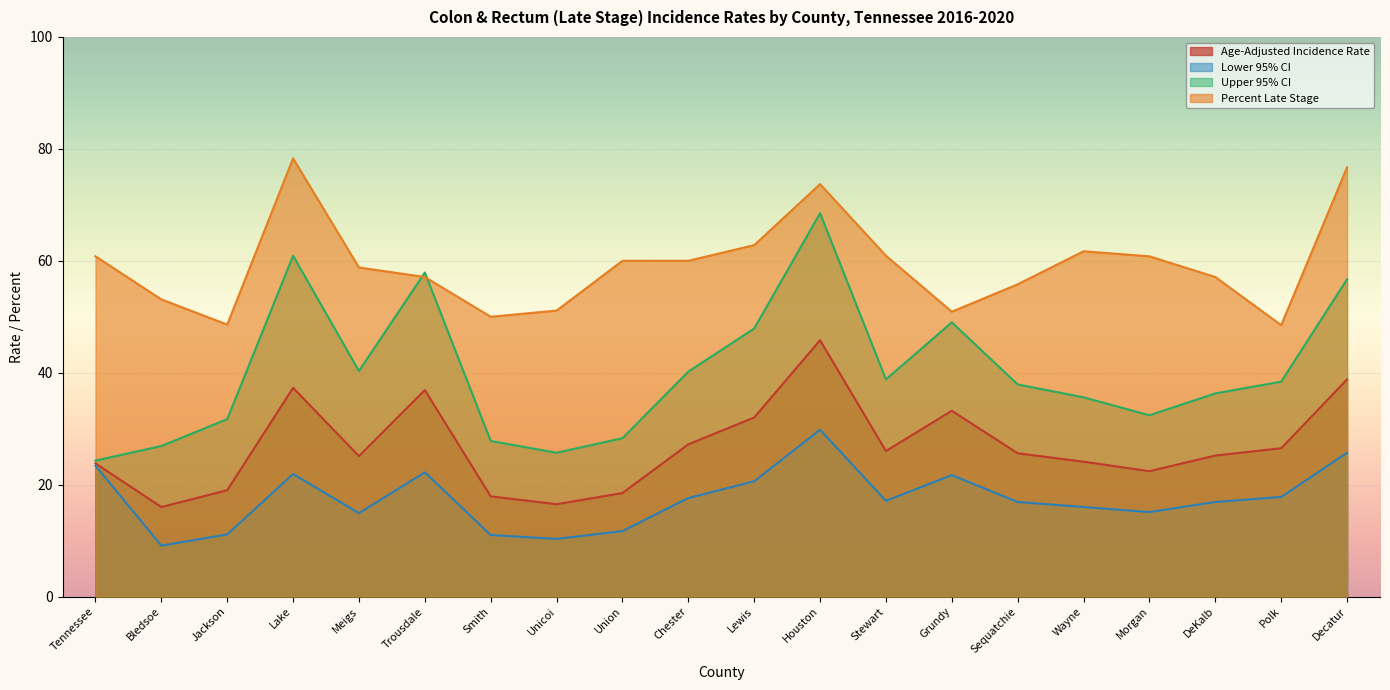

Which label corresponds to the largest value in the chart?

Lake